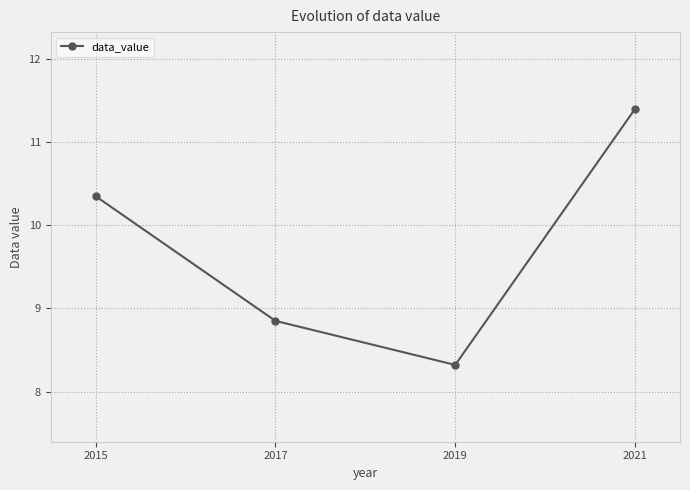

Is it true that the value at 2021 is 11.4?

True